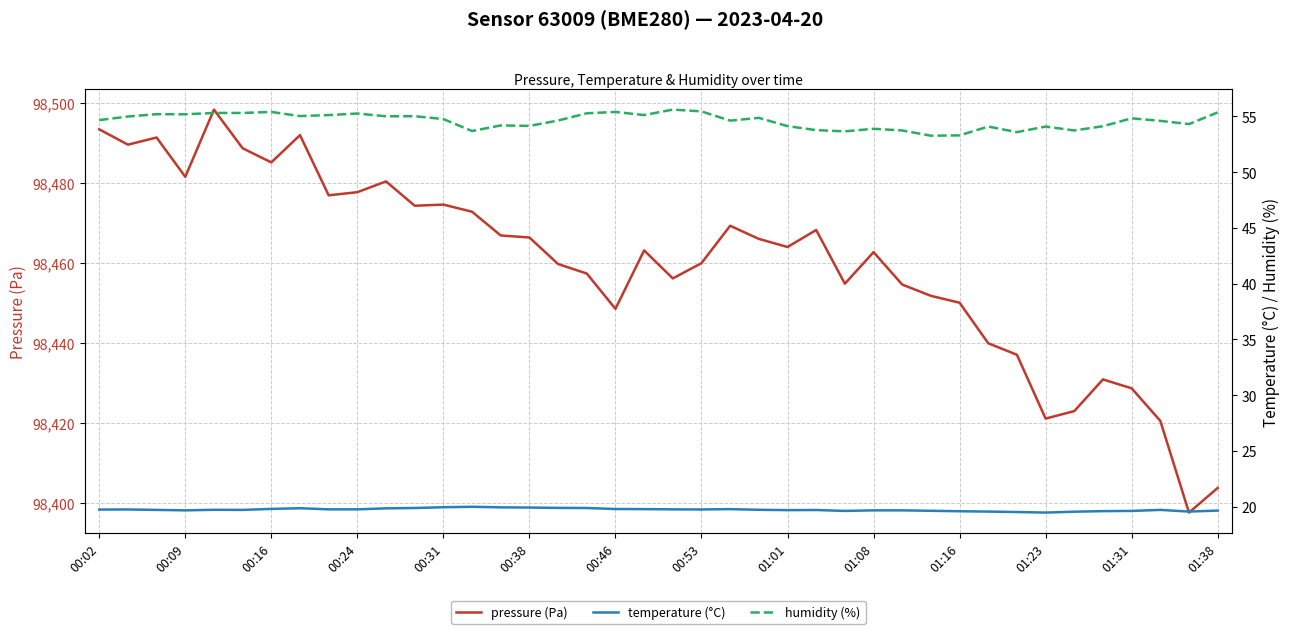

What is the minimum value for pressure (Pa)?

98397.7